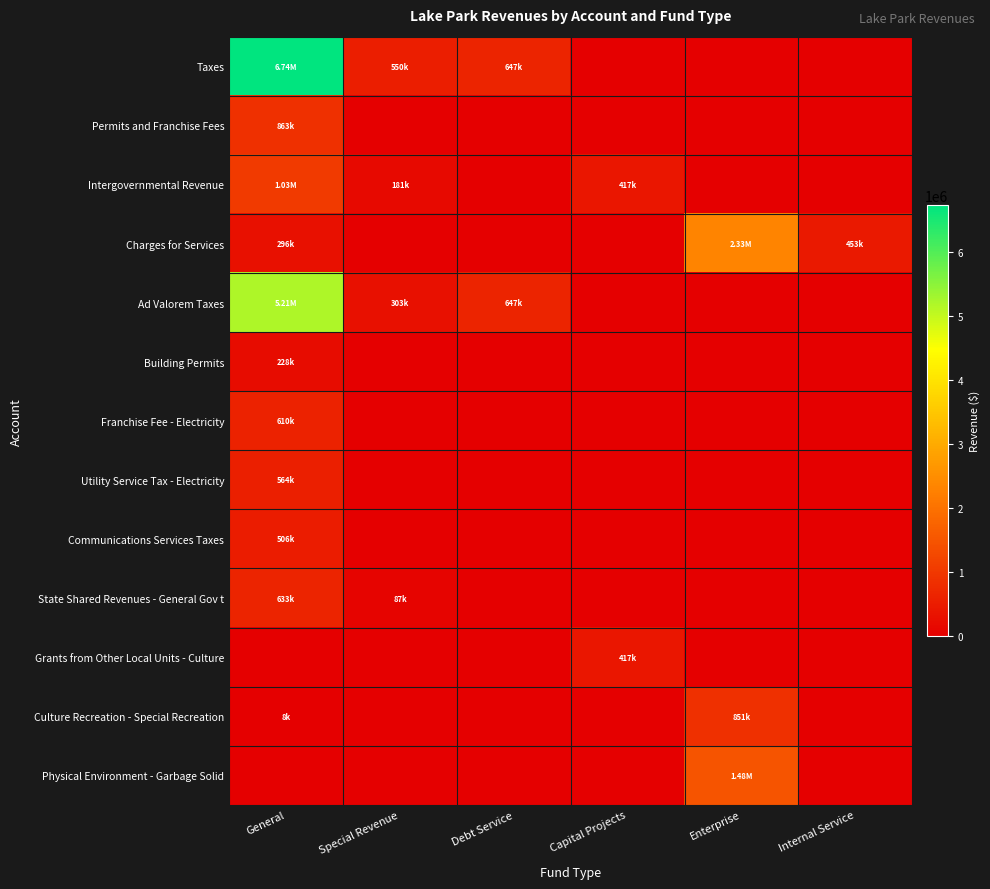

Reading right to left, what are all the values shown in this chart?

Taxes: Internal Service=0	Enterprise=0	Capital Projects=0	Debt Service=646820	Special Revenue=550068	General=6740414
Permits and Franchise Fees: Internal Service=0	Enterprise=0	Capital Projects=0	Debt Service=0	Special Revenue=0	General=863115
Intergovernmental Revenue: Internal Service=0	Enterprise=0	Capital Projects=417166	Debt Service=0	Special Revenue=181481	General=1027056
Charges for Services: Internal Service=452656	Enterprise=2330333	Capital Projects=0	Debt Service=0	Special Revenue=0	General=295517
Ad Valorem Taxes: Internal Service=0	Enterprise=0	Capital Projects=0	Debt Service=646820	Special Revenue=303424	General=5206442
Building Permits: Internal Service=0	Enterprise=0	Capital Projects=0	Debt Service=0	Special Revenue=0	General=227811
Franchise Fee - Electricity: Internal Service=0	Enterprise=0	Capital Projects=0	Debt Service=0	Special Revenue=0	General=609578
Utility Service Tax - Electricity: Internal Service=0	Enterprise=0	Capital Projects=0	Debt Service=0	Special Revenue=0	General=563614
Communications Services Taxes: Internal Service=0	Enterprise=0	Capital Projects=0	Debt Service=0	Special Revenue=0	General=505784
State Shared Revenues - General Gov t: Internal Service=0	Enterprise=0	Capital Projects=0	Debt Service=0	Special Revenue=87423	General=632680
Grants from Other Local Units - Culture: Internal Service=0	Enterprise=0	Capital Projects=417166	Debt Service=0	Special Revenue=0	General=0
Culture Recreation - Special Recreation: Internal Service=0	Enterprise=850530	Capital Projects=0	Debt Service=0	Special Revenue=0	General=8241
Physical Environment - Garbage Solid: Internal Service=0	Enterprise=1476753	Capital Projects=0	Debt Service=0	Special Revenue=0	General=0